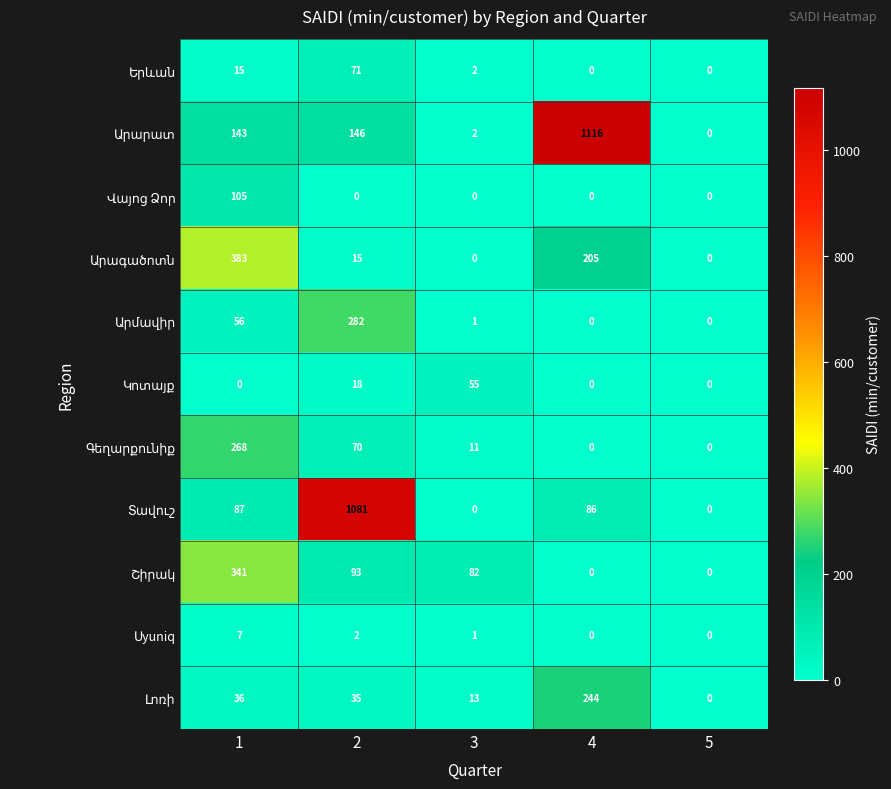

What is the difference between the highest and lowest values at 3?

82